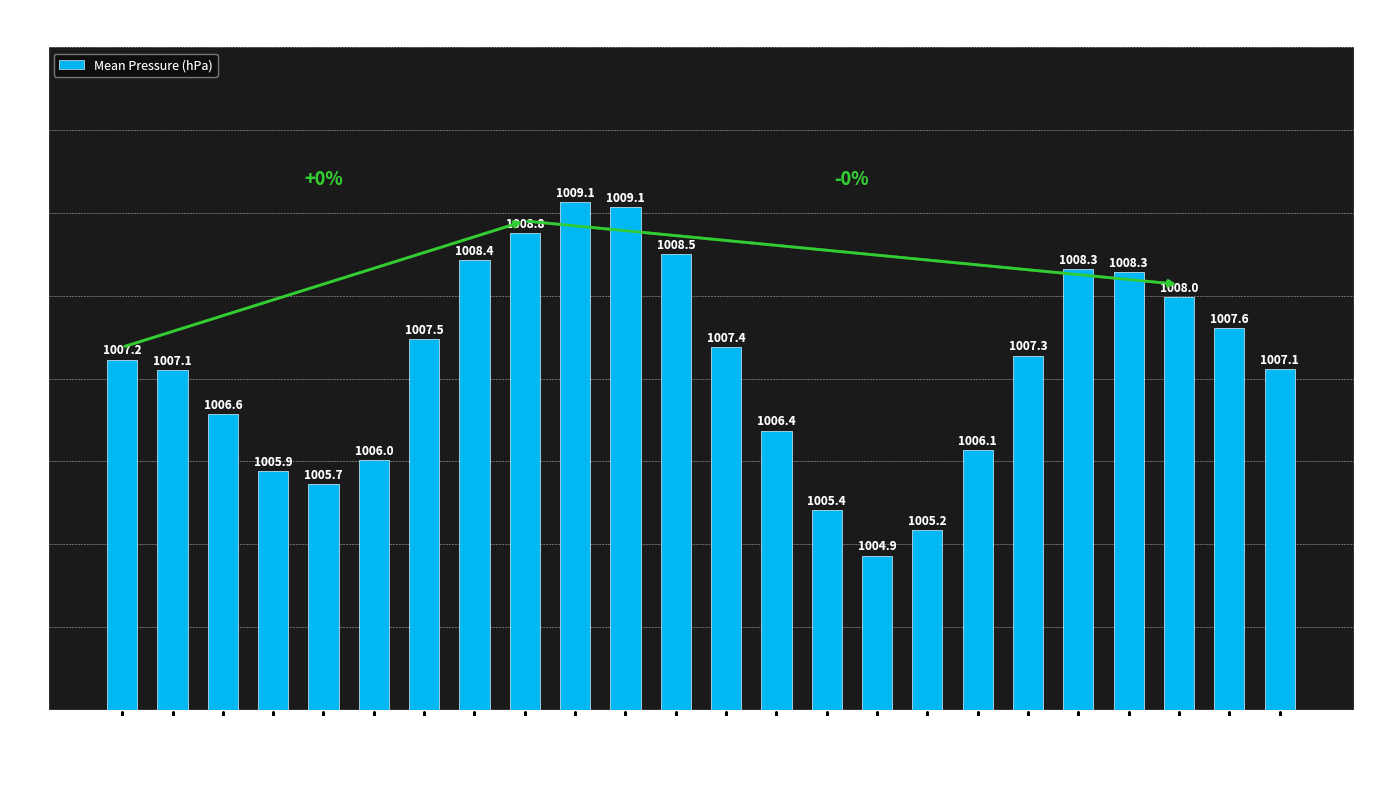

What is the approximate value at 14:00?

1005.4